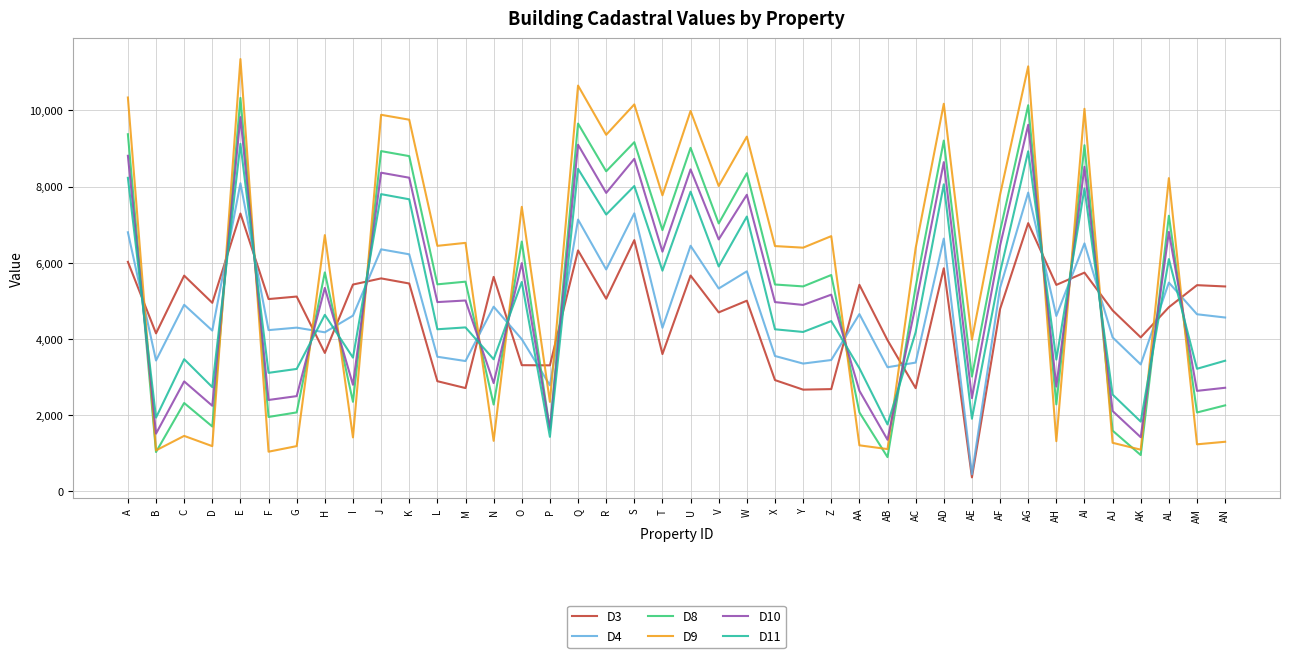

List the series in order of their peak value, lowest first.

D3, D4, D11, D10, D8, D9